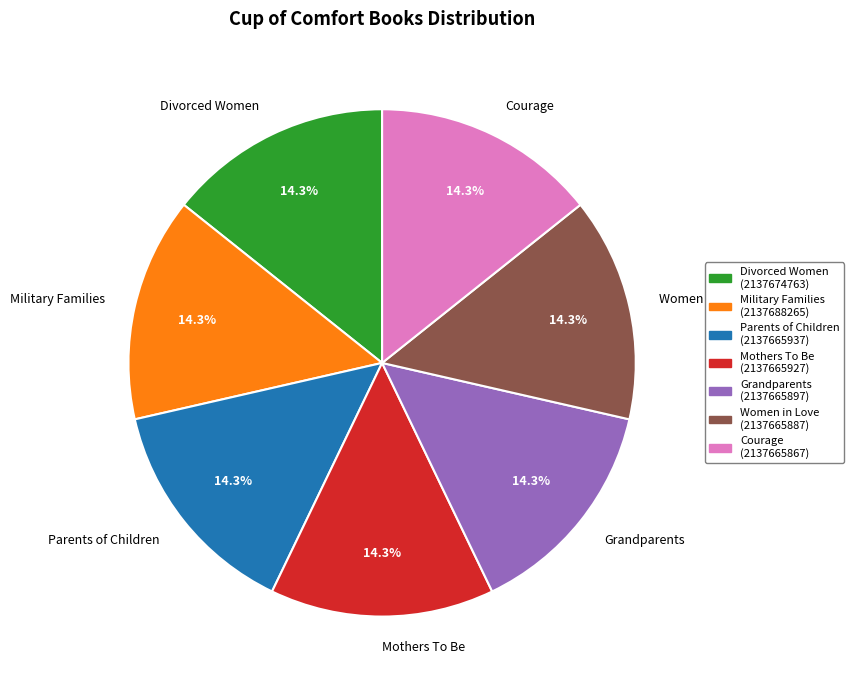

Is Women in Love the majority of the pie?

No